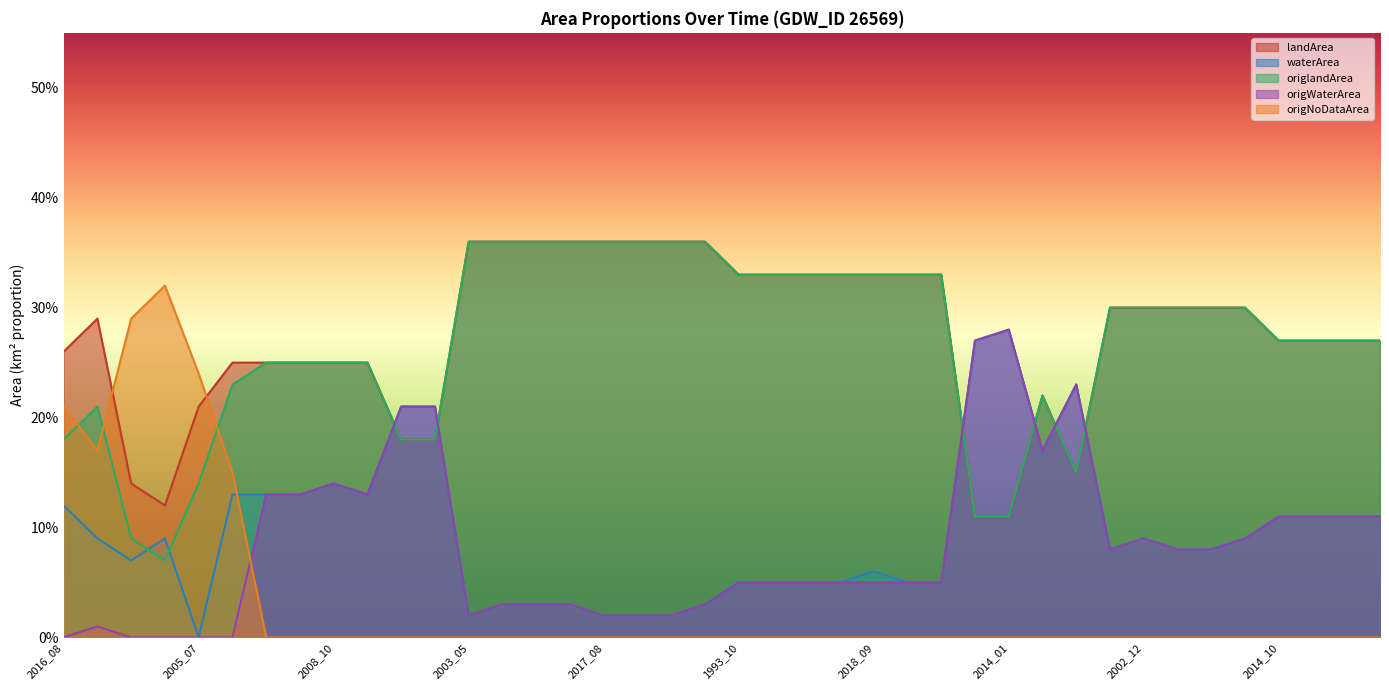

Which series ends up on top after the final intersection of origlandArea and origWaterArea?

origlandArea